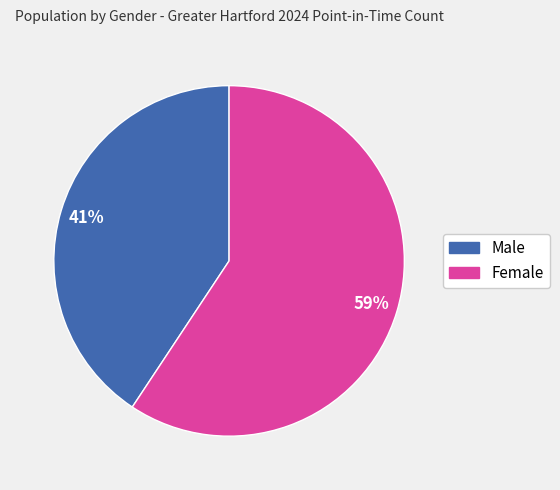

Rank the categories by value from lowest to highest.

Male, Female